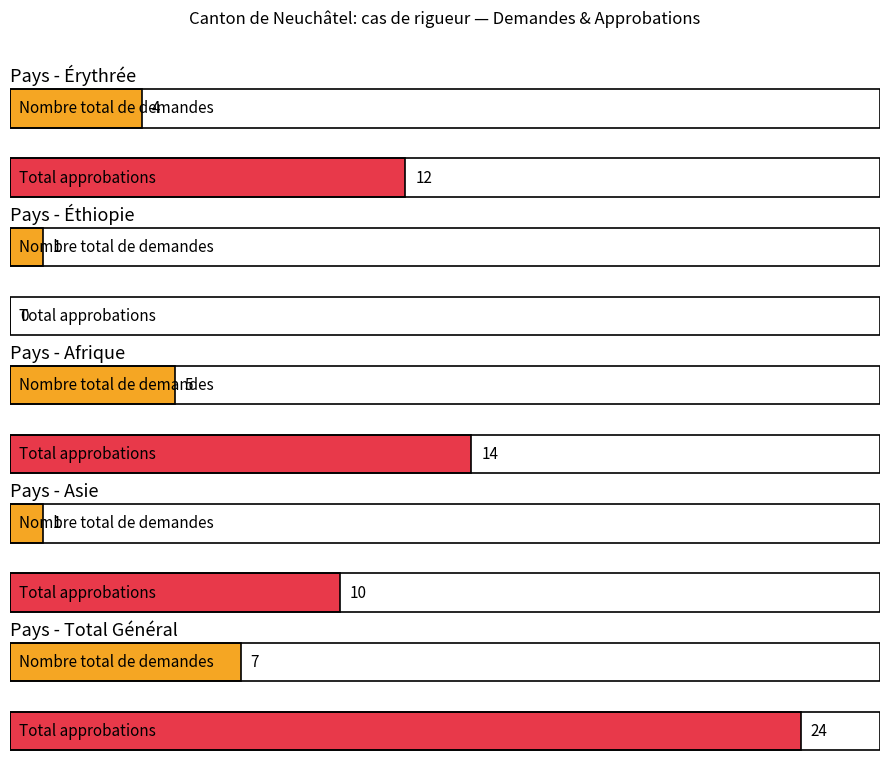

The Total approbations series shows 15 at Océanie. True or false?

False